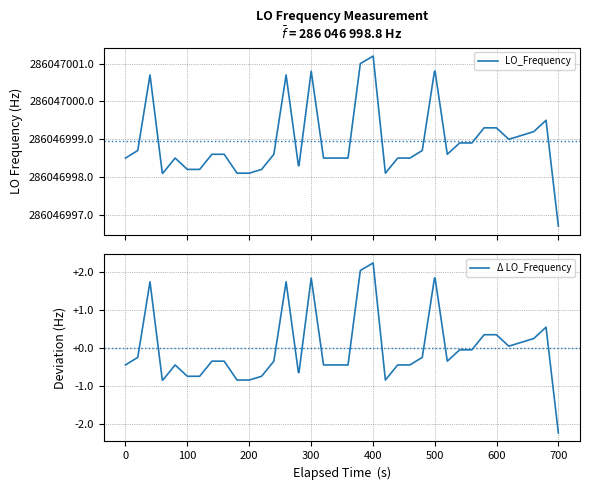

What is the maximum value for Δ LO_Frequency?

2.3